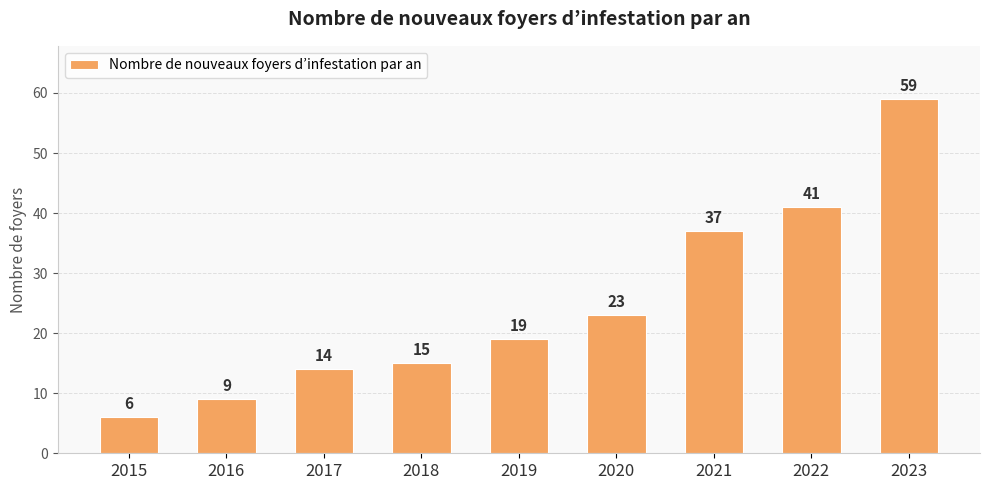

Is it true that the value at 2022 is 22?

False